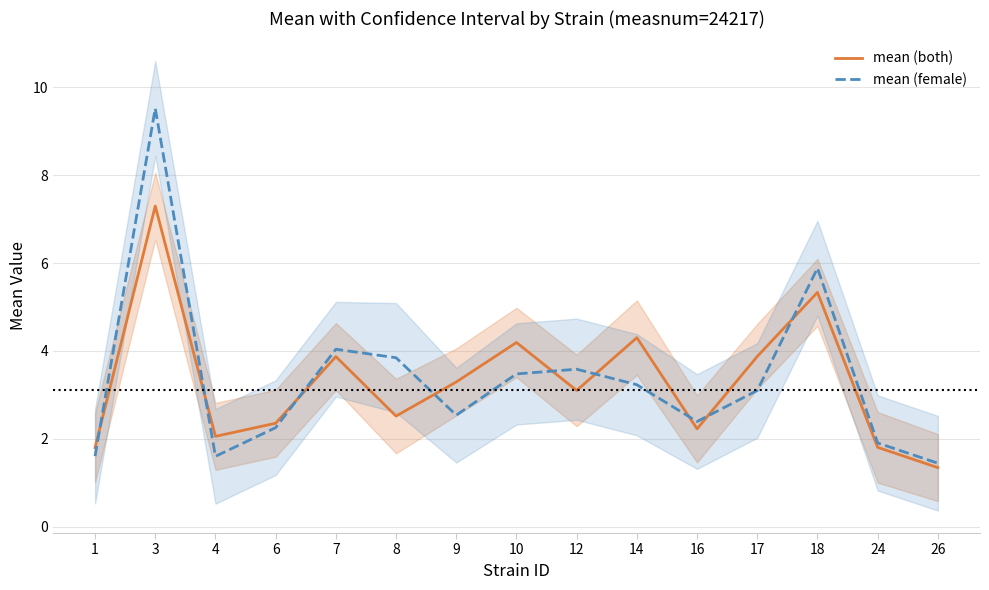

True or false: mean (both) has a value of 3.5 at 16.

False